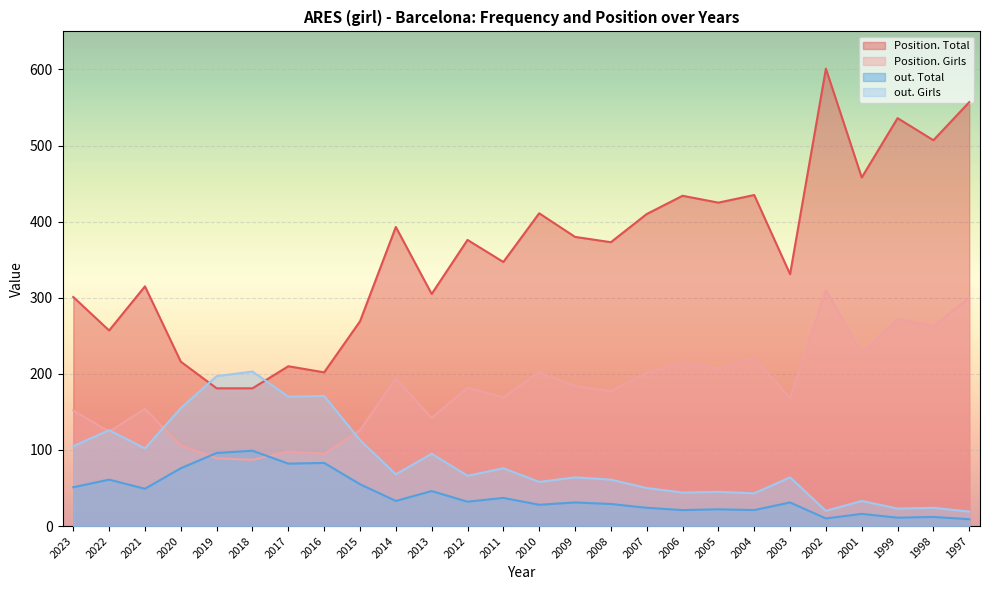

Which series has the largest total across all categories?

Position. Total